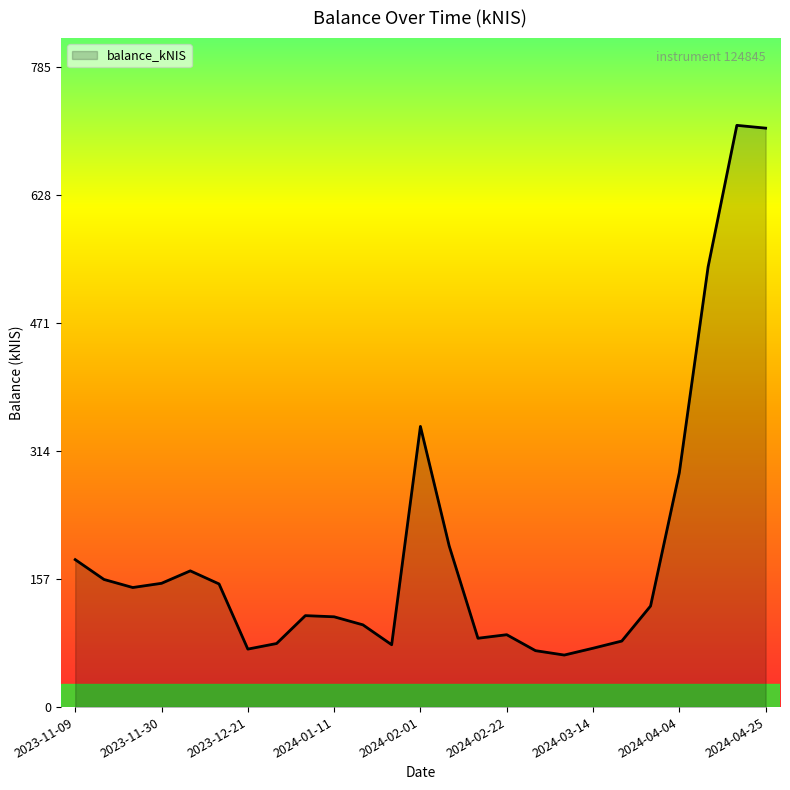

What is the minimum value shown in the chart?

63.9